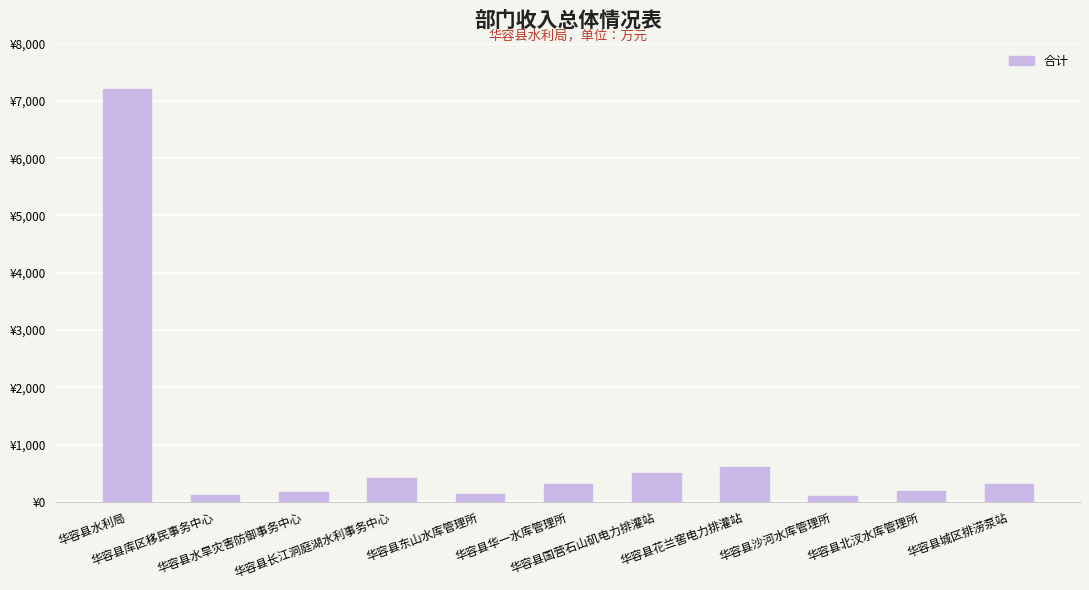

The value at 华容县国营石山矶电力排灌站 is 809.3. True or false?

False